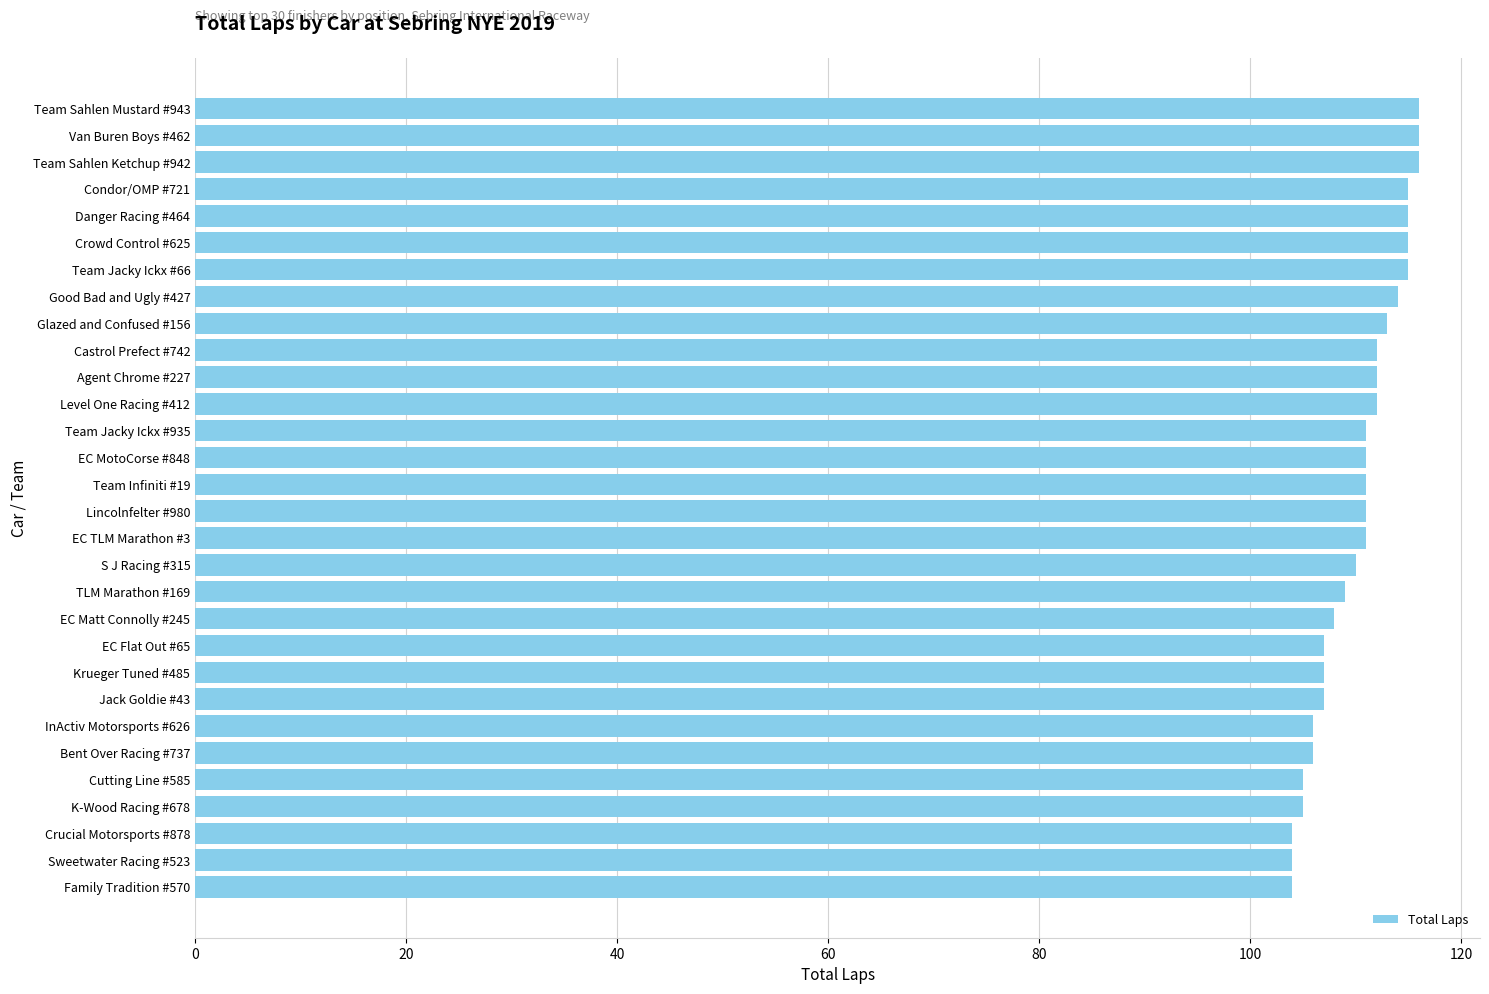

How many distinct data groups are displayed?

1